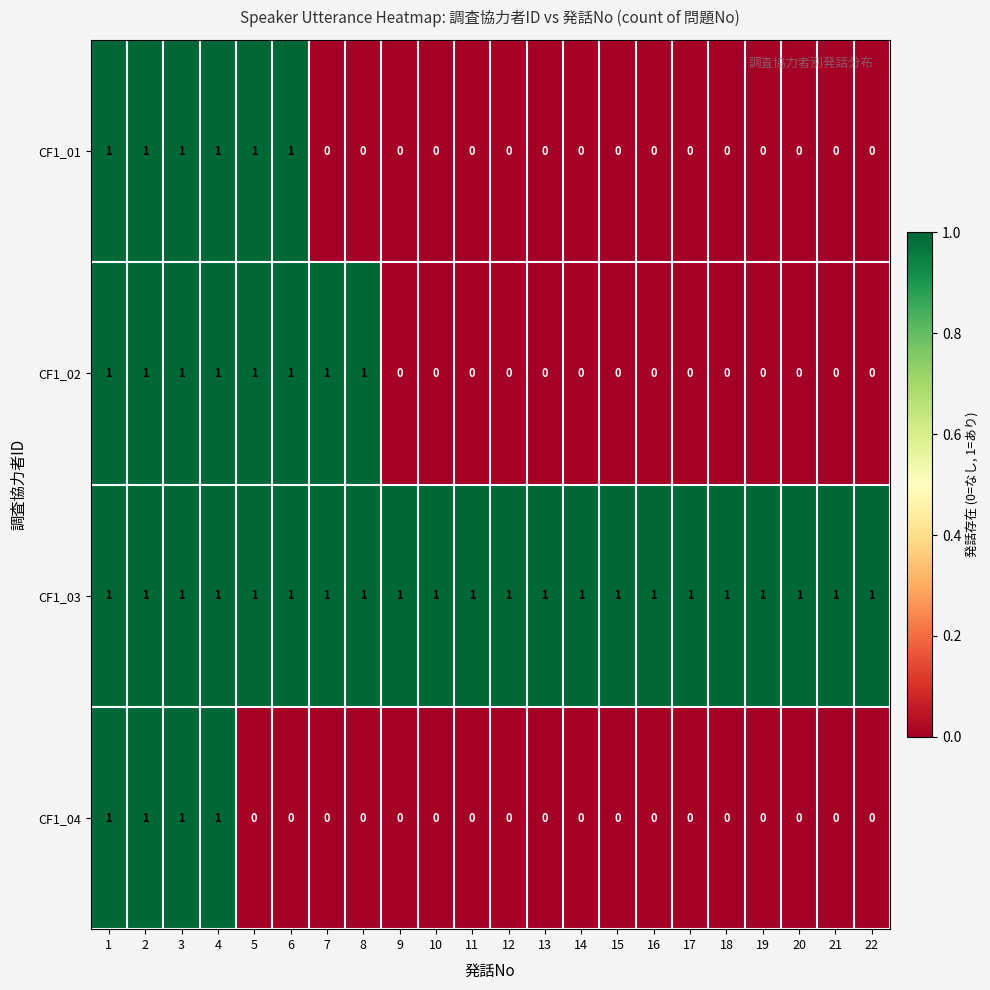

True or false: CF1_04 has a value of 1 at 7.

False